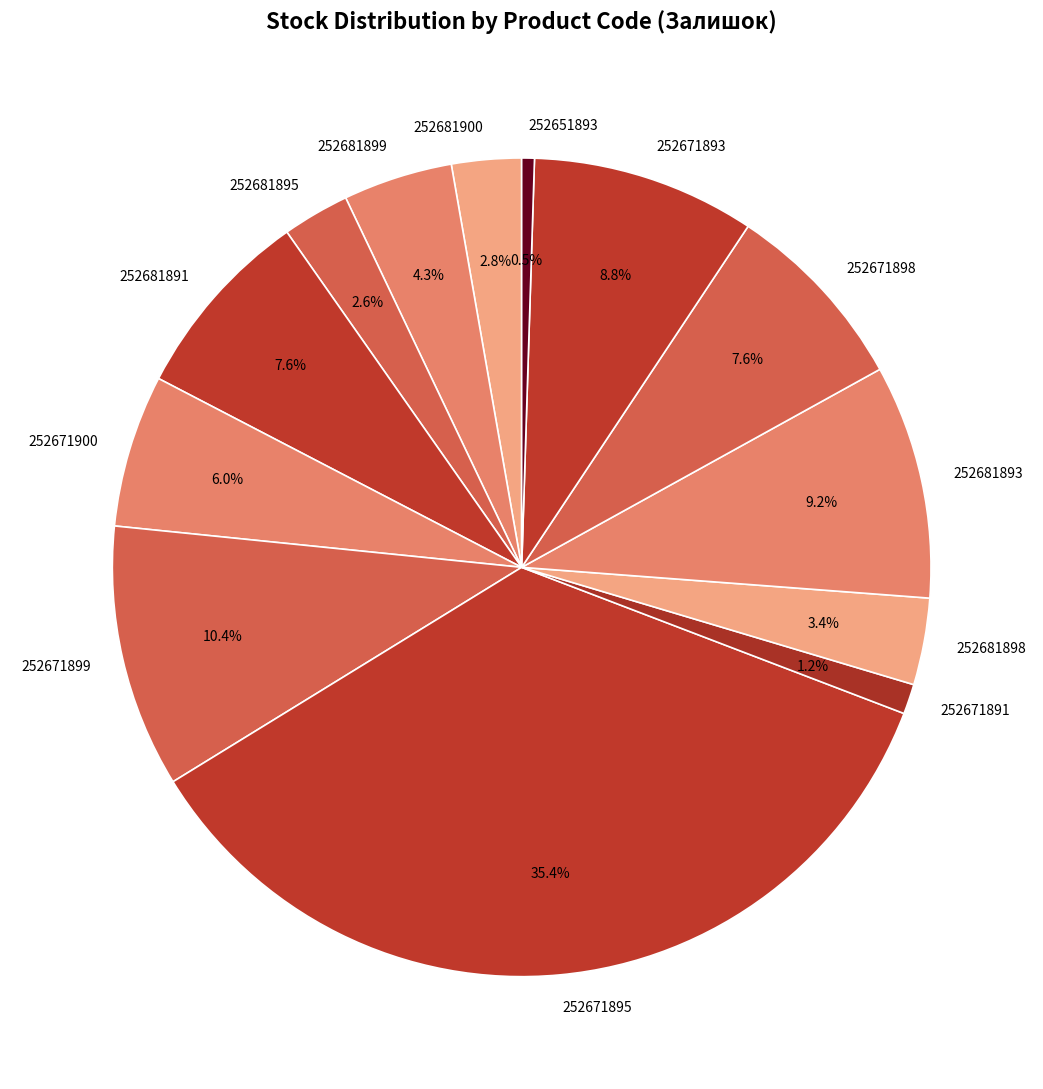

Do 252681900 and 252671891 together represent more than half of the pie?

No